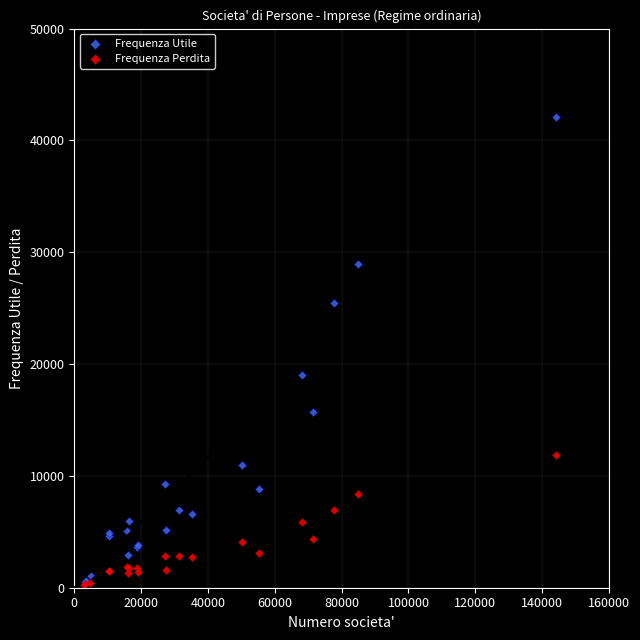

In the Frequenza Utile series, what Y value is closest to 21376?

18982